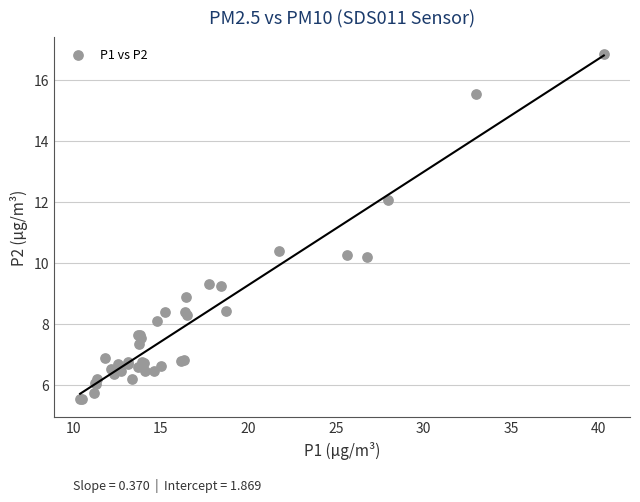

What Y value in the scatter plot is closest to 11?

10.4